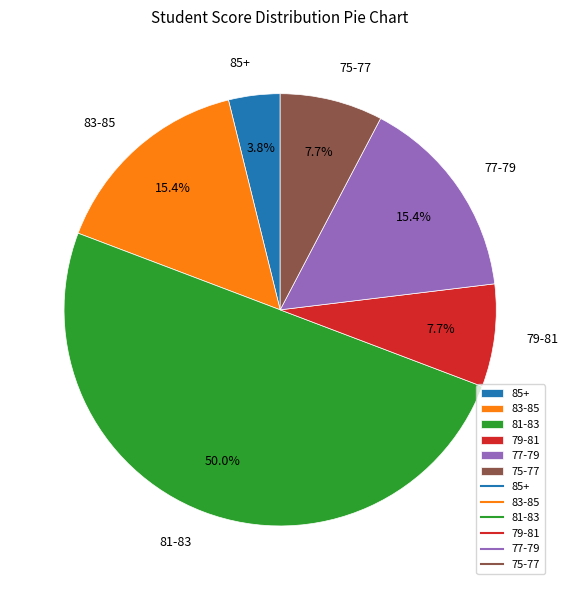

Is 85+ the majority of the pie?

No